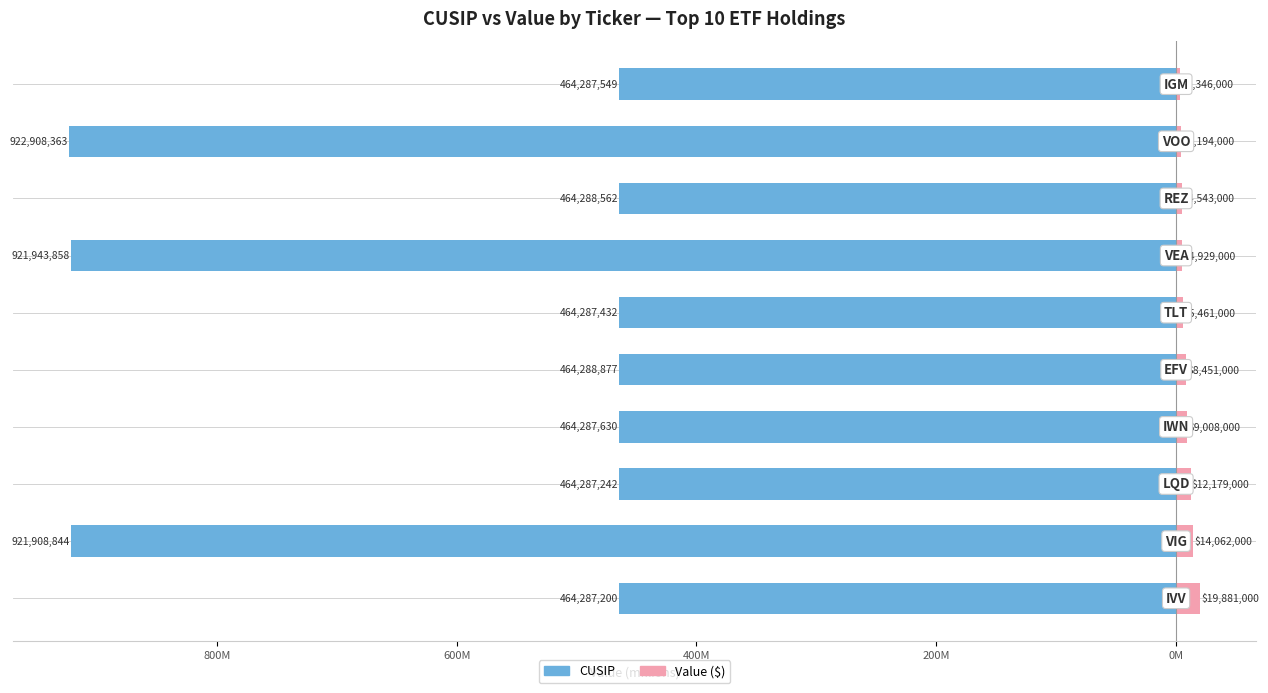

What is the difference between the second highest and second lowest values in the Value ($M) series?

9.9